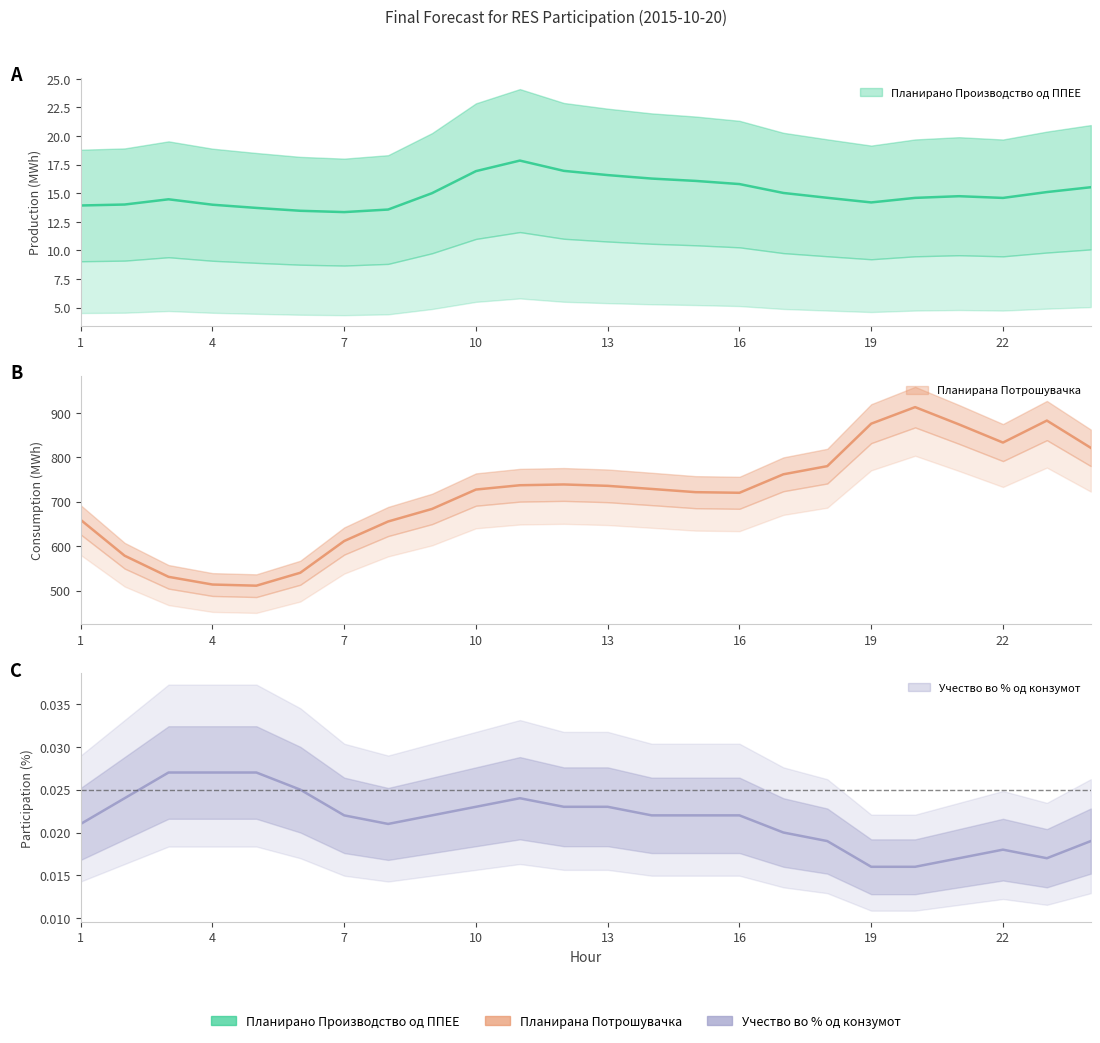

What is the spread (max minus min) of values at 20?

913.0